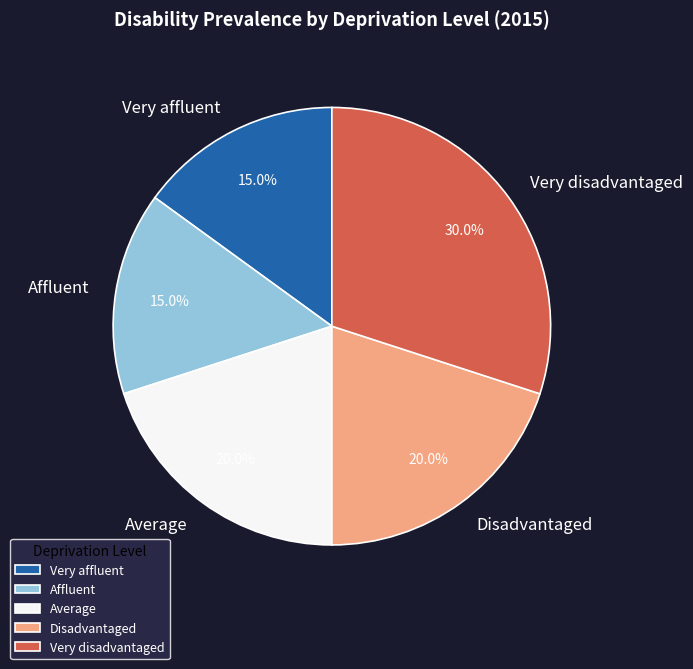

To the nearest percent, what portion does Very disadvantaged represent?

30%